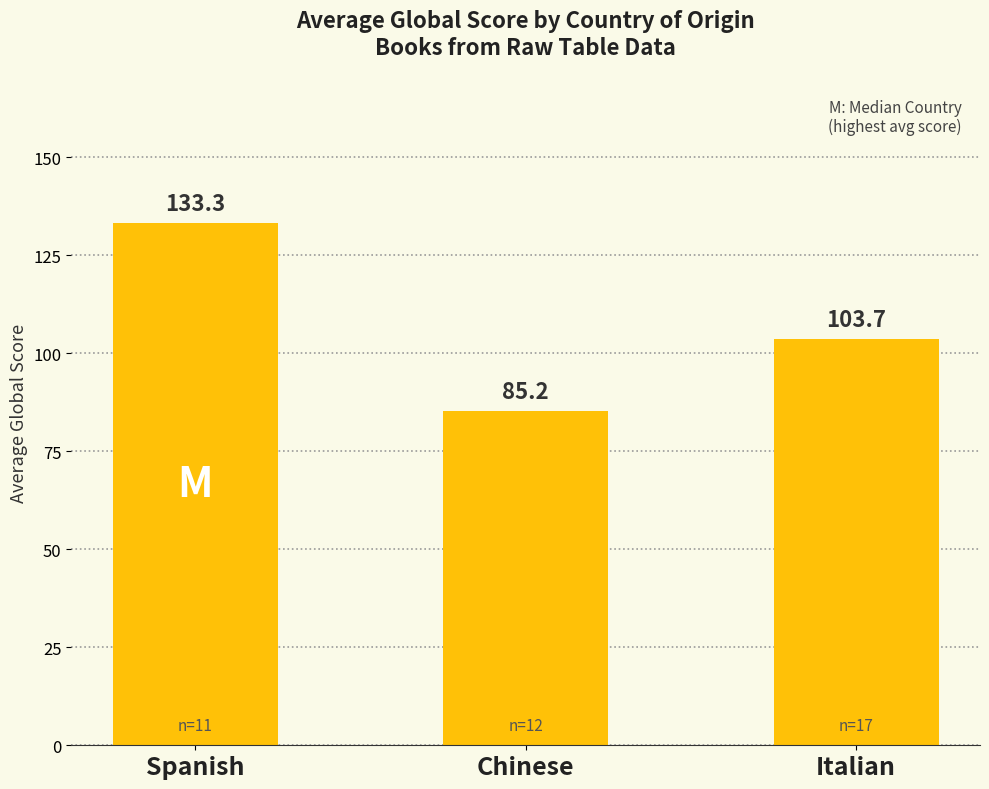

True or false: the data shows 44.1 at Spanish.

False